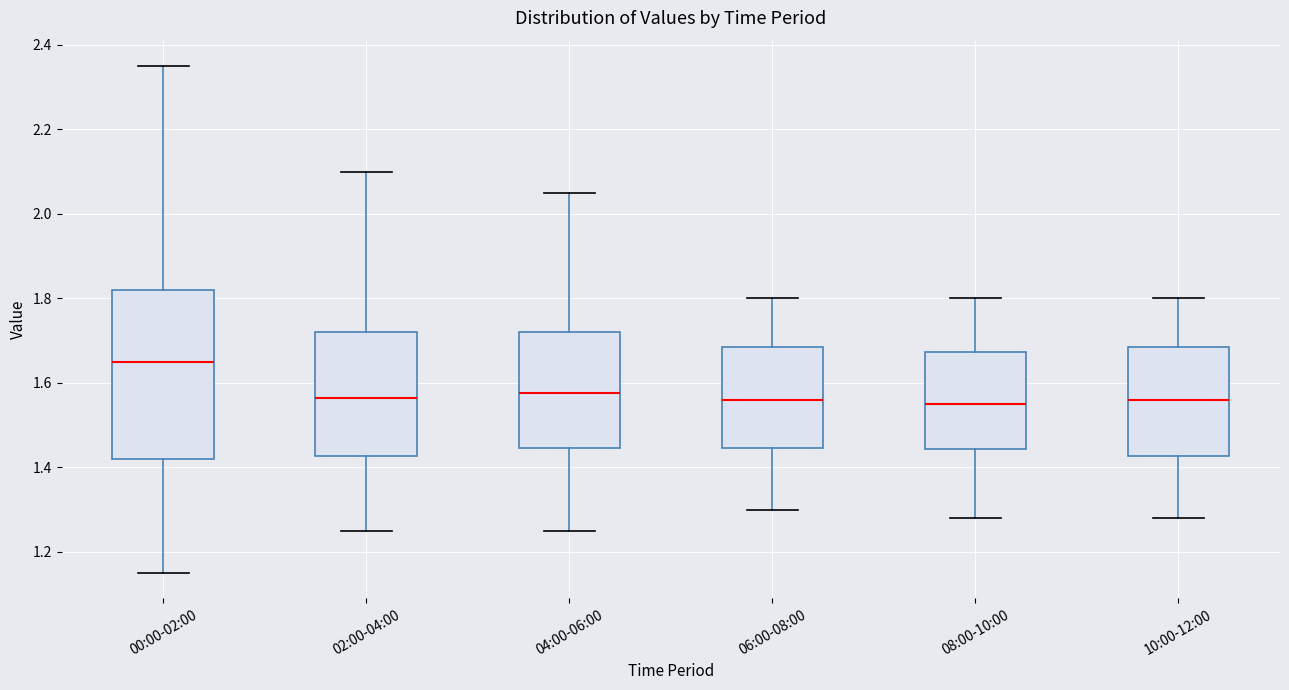

Reading left to right, transcribe this box plot: for each box, give where its median line is, the range the box spans, and where its two whiskers end, as read against the y-axis. The values are not printed on the chart, so give them approximately, as read against the axis.

00:00-02:00: median 1.66, box 1.42 to 1.82, whiskers 1.16 to 2.36
02:00-04:00: median 1.56, box 1.42 to 1.72, whiskers 1.26 to 2.10
04:00-06:00: median 1.58, box 1.44 to 1.72, whiskers 1.26 to 2.06
06:00-08:00: median 1.56, box 1.44 to 1.68, whiskers 1.30 to 1.80
08:00-10:00: median 1.56, box 1.44 to 1.68, whiskers 1.28 to 1.80
10:00-12:00: median 1.56, box 1.42 to 1.68, whiskers 1.28 to 1.80